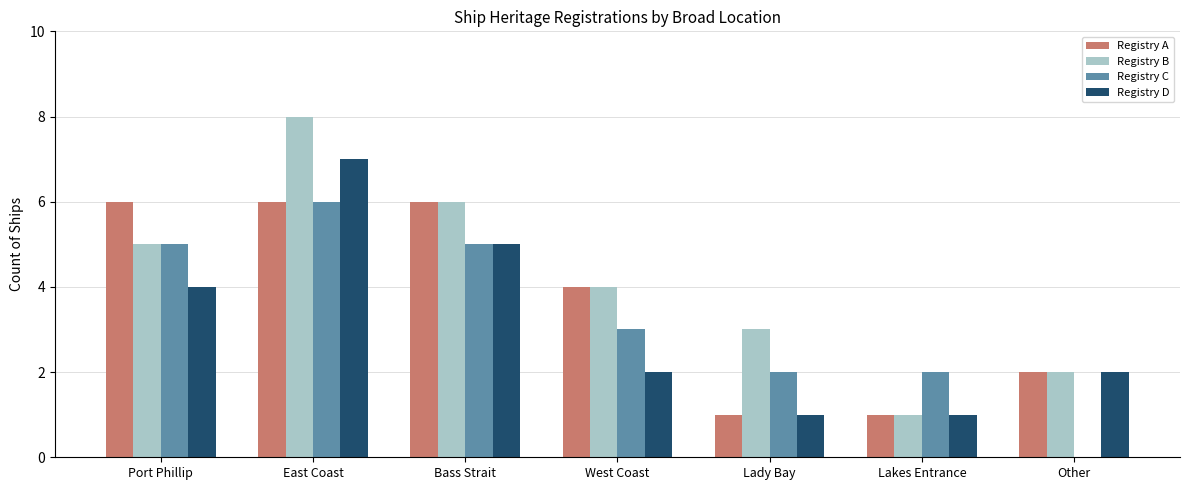

At which label does Registry D first exceed 2?

Port Phillip